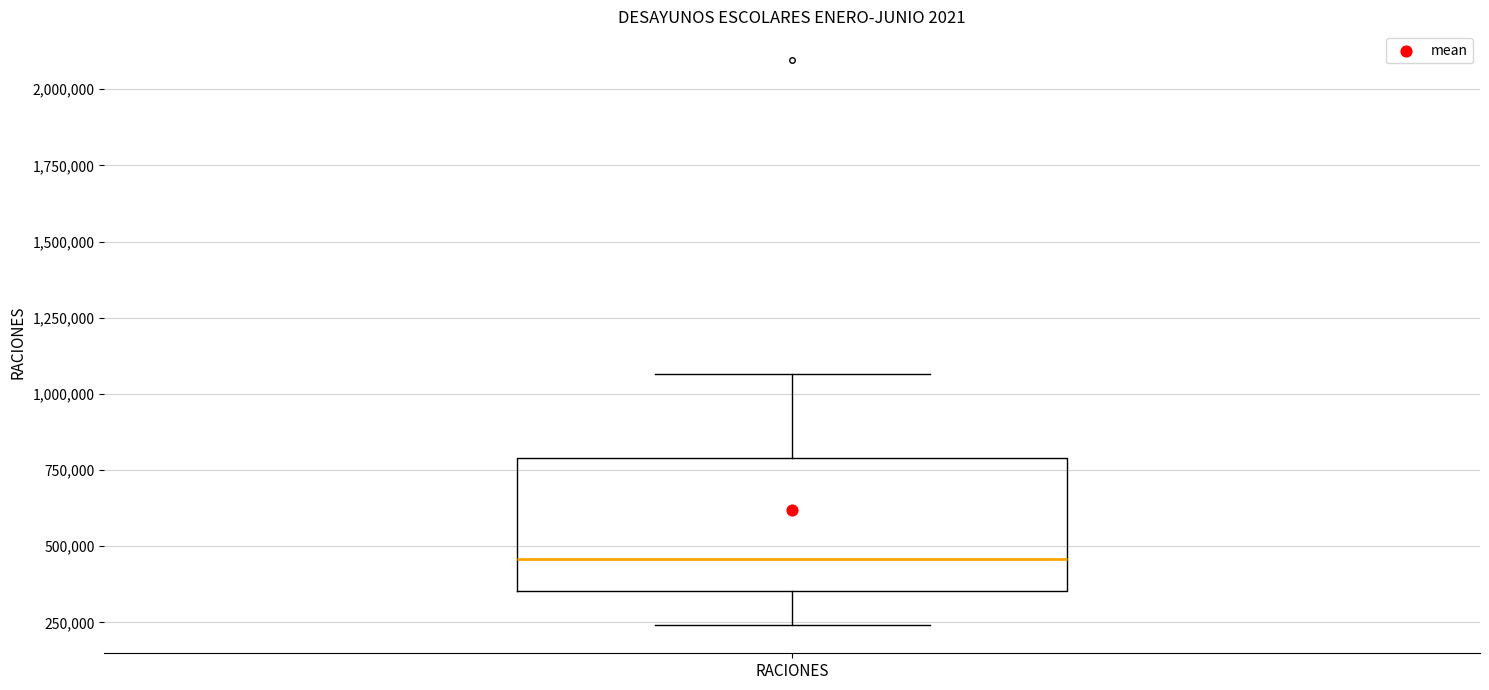

Transcribe this box plot: give where the median line is, the range the box spans, and where the two whiskers end, as read against the y-axis. The values are not printed on the chart, so give them approximately, as read against the axis.

median 450000, box 350000 to 800000, whiskers 250000 to 1050000